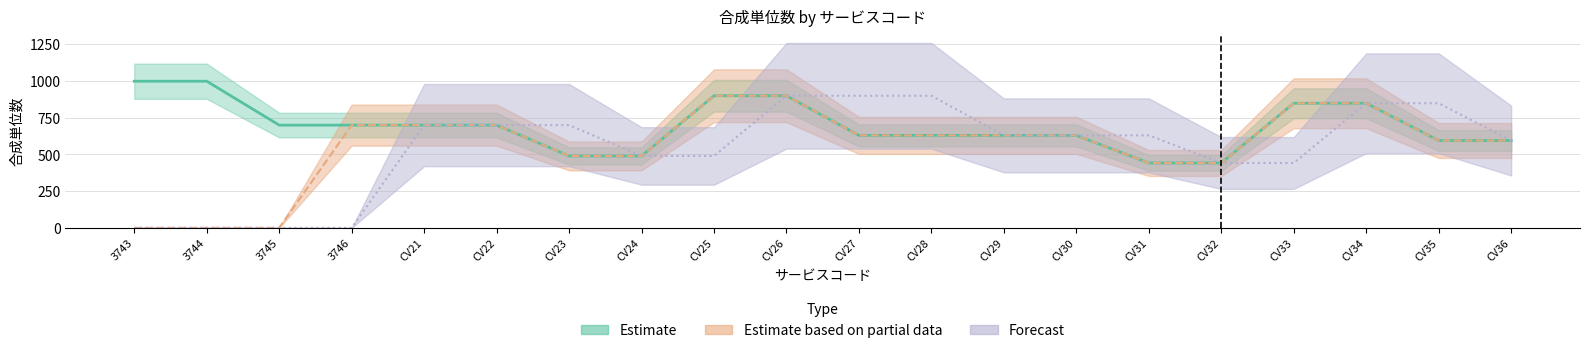

Rank the series by their maximum value, from highest to lowest.

Estimate, Estimate based on partial data, Forecast